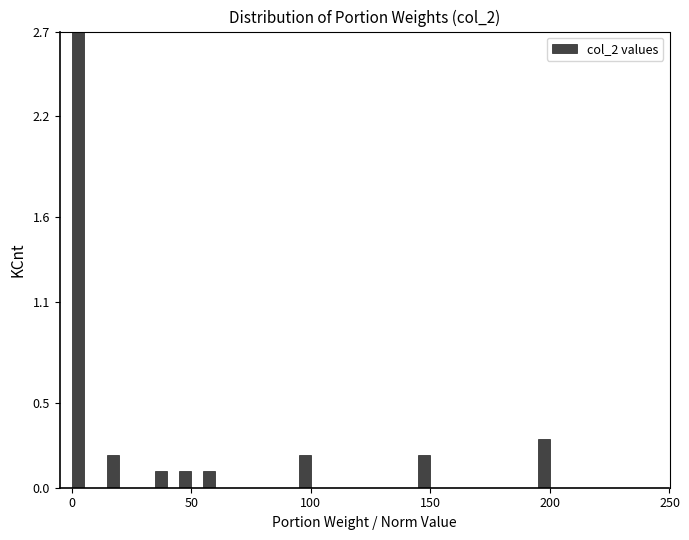

Read against the x-axis, roughly where is the centre of the tallest bar?

5